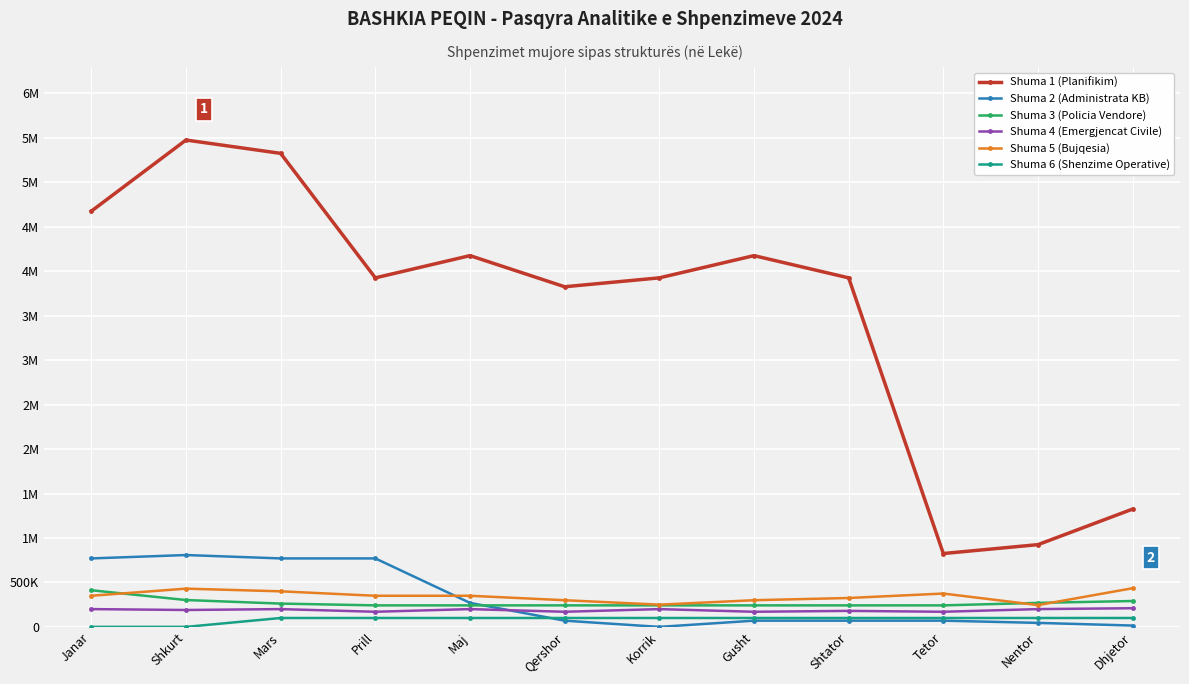

What are all the series names shown in the legend?

Shuma 1 (Planifikim), Shuma 2 (Administrata KB), Shuma 3 (Policia Vendore), Shuma 4 (Emergjencat Civile), Shuma 5 (Bujqesia), Shuma 6 (Shenzime Operative)